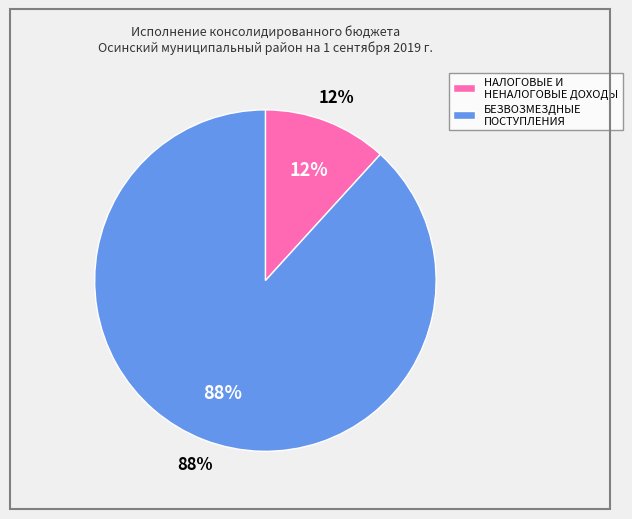

Rank the categories by value from lowest to highest.

НАЛОГОВЫЕ И НЕНАЛОГОВЫЕ ДОХОДЫ, БЕЗВОЗМЕЗДНЫЕ ПОСТУПЛЕНИЯ